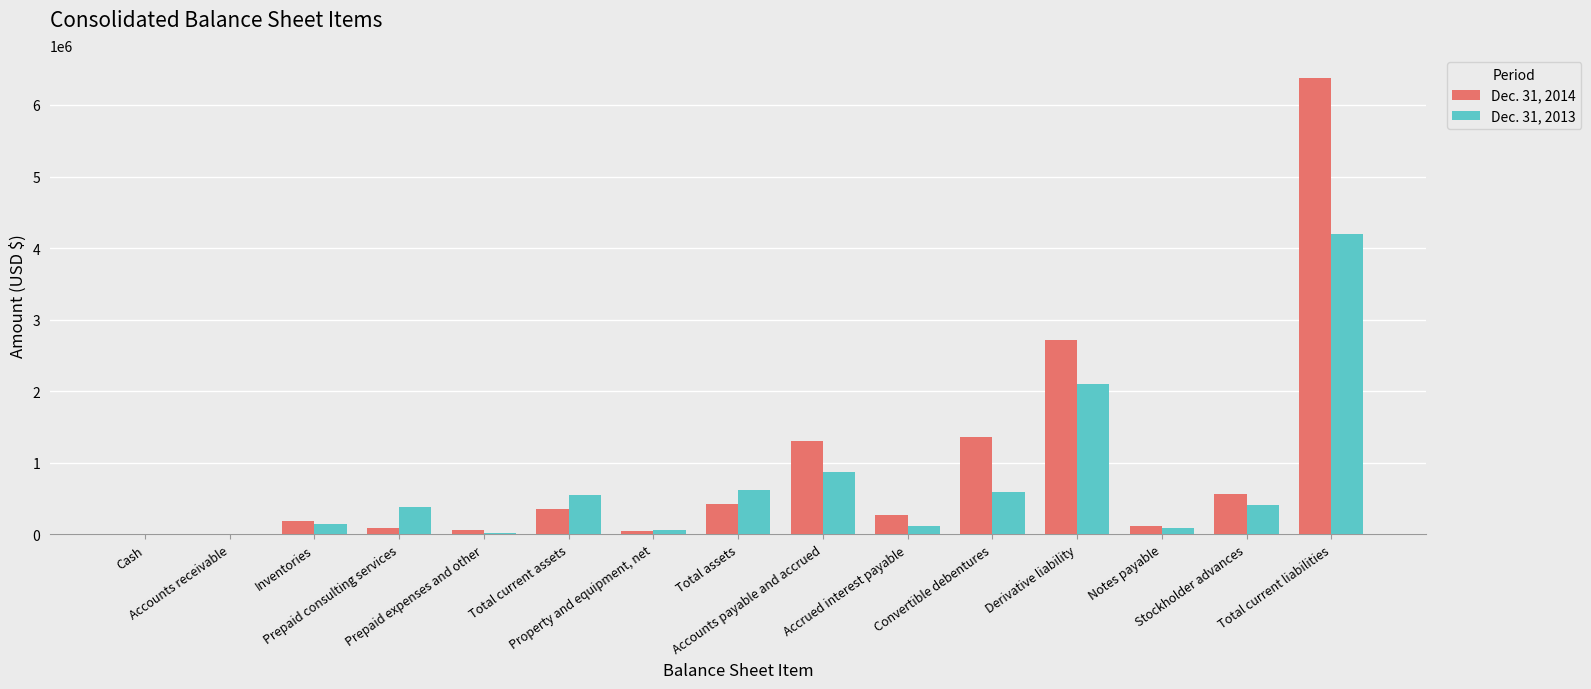

Rank the series by their maximum value, from highest to lowest.

Dec. 31, 2014, Dec. 31, 2013